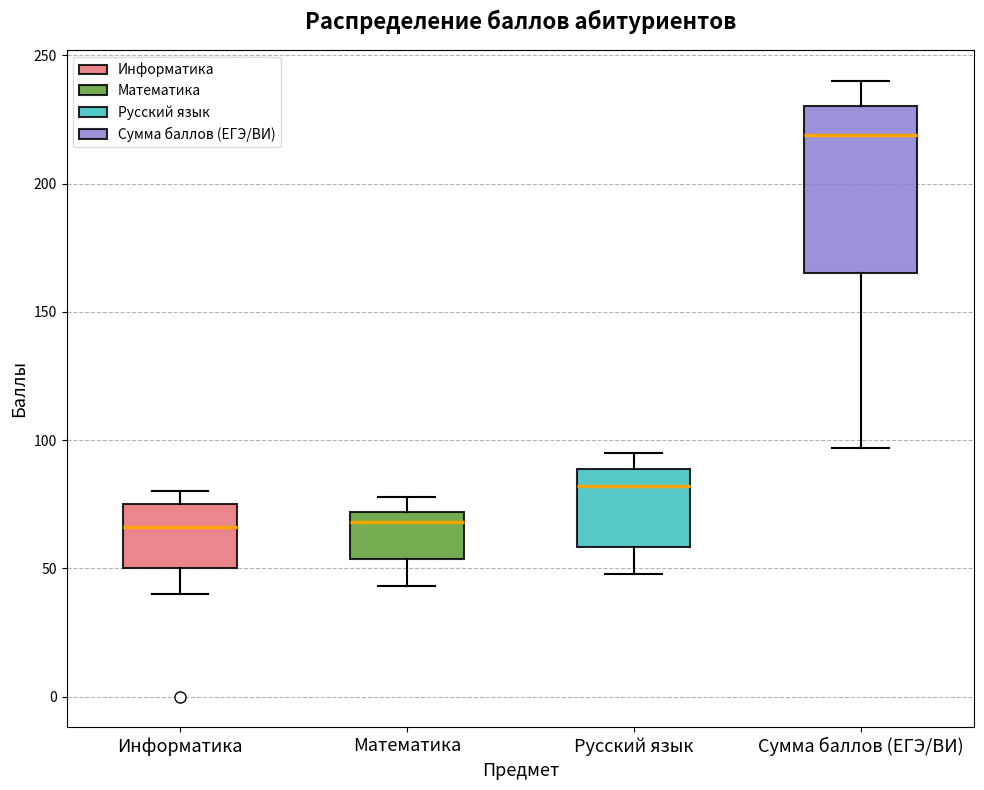

Which box's median line is the highest?

Сумма баллов (ЕГЭ/ВИ)